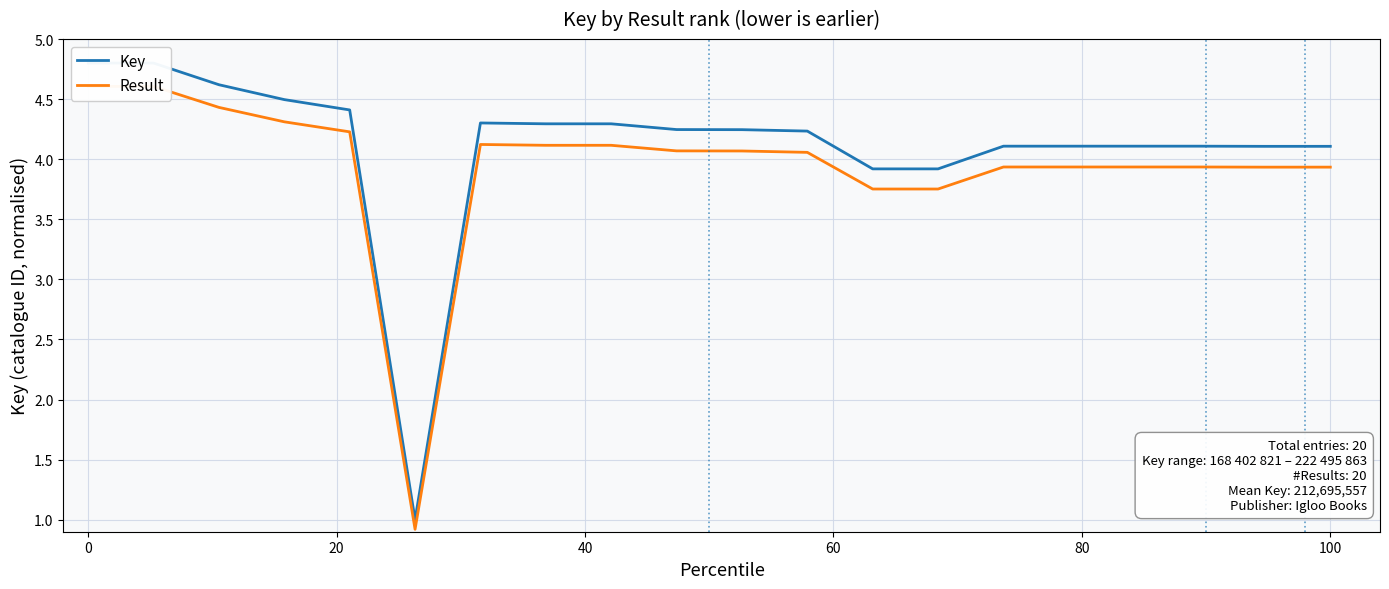

True or false: Result and Key cross at least once.

False